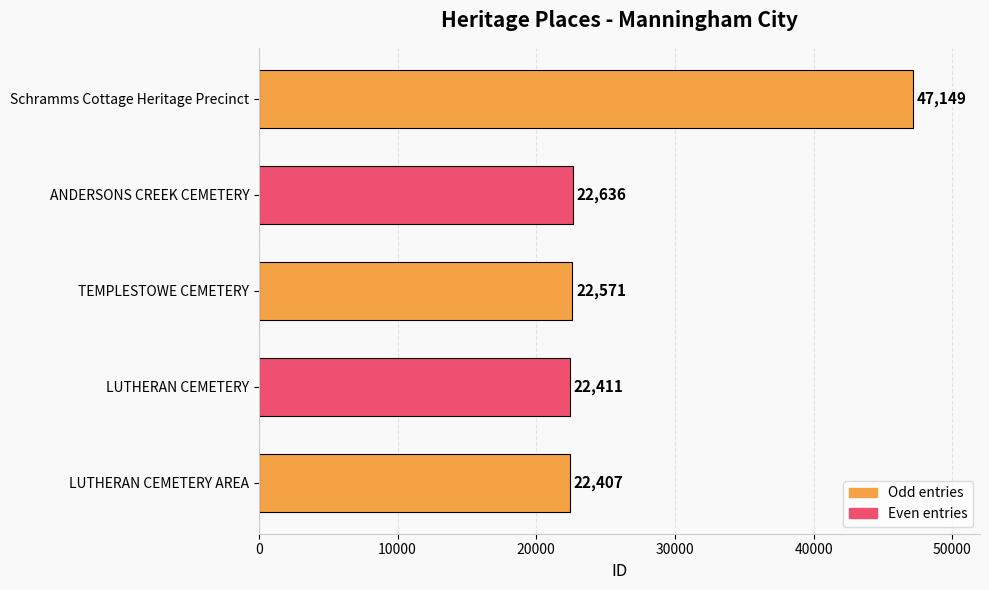

What is the sum of all values?

137174